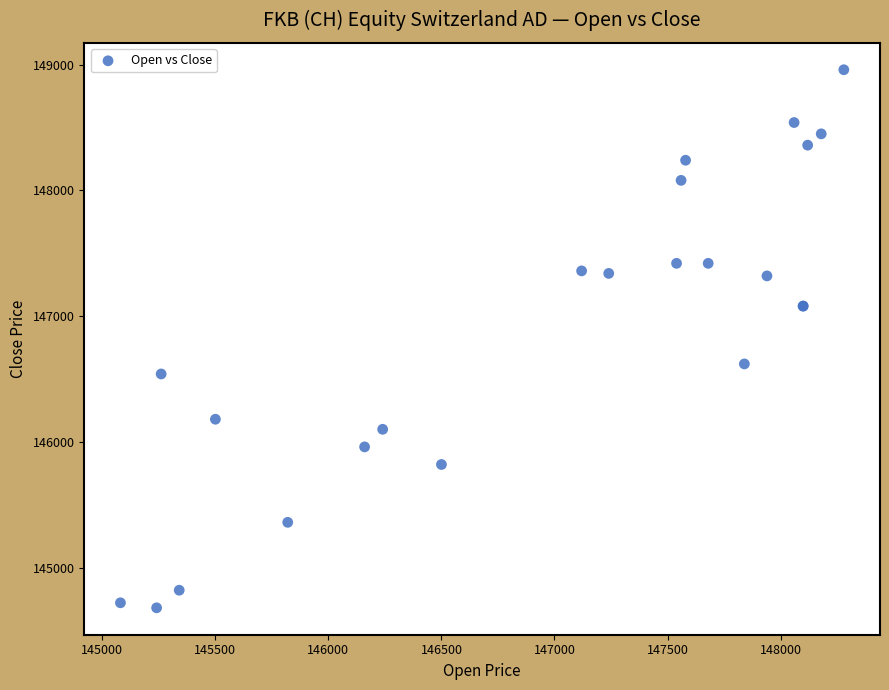

What Y value in the scatter plot is closest to 146820?

146620